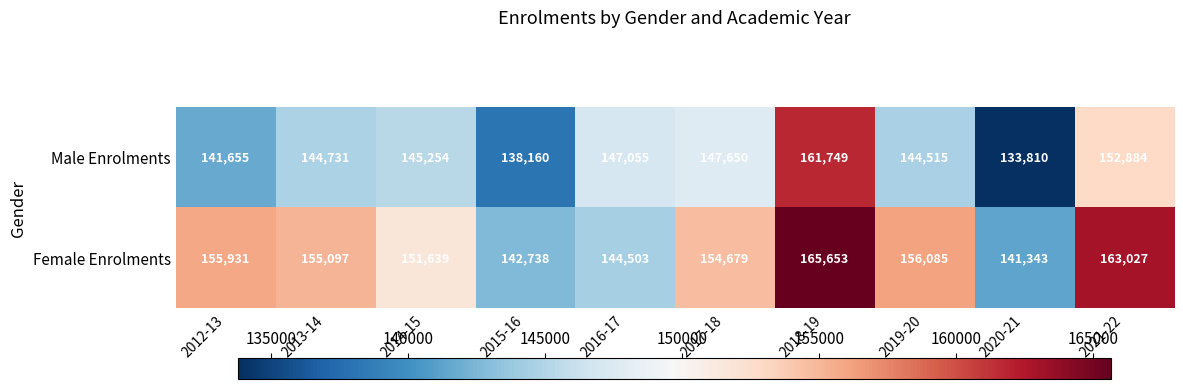

What is the difference between the Male Enrolments values at 2016-17 and 2021-22?

5829